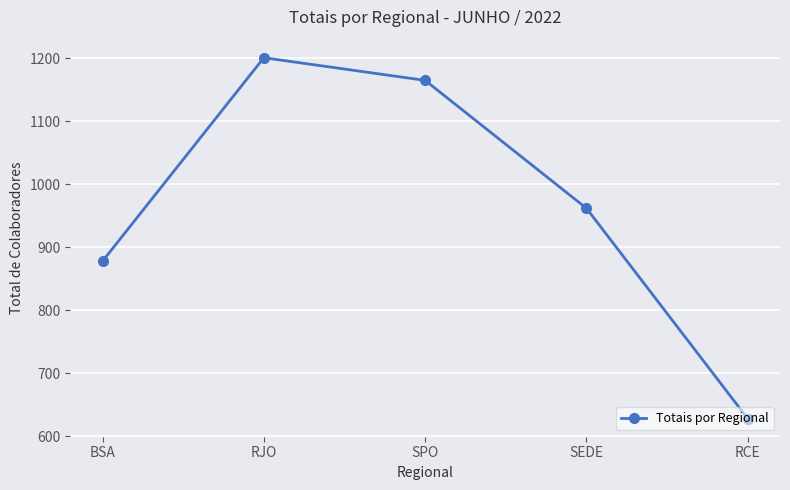

List the labels in order of value, smallest first.

RCE, BSA, SEDE, SPO, RJO